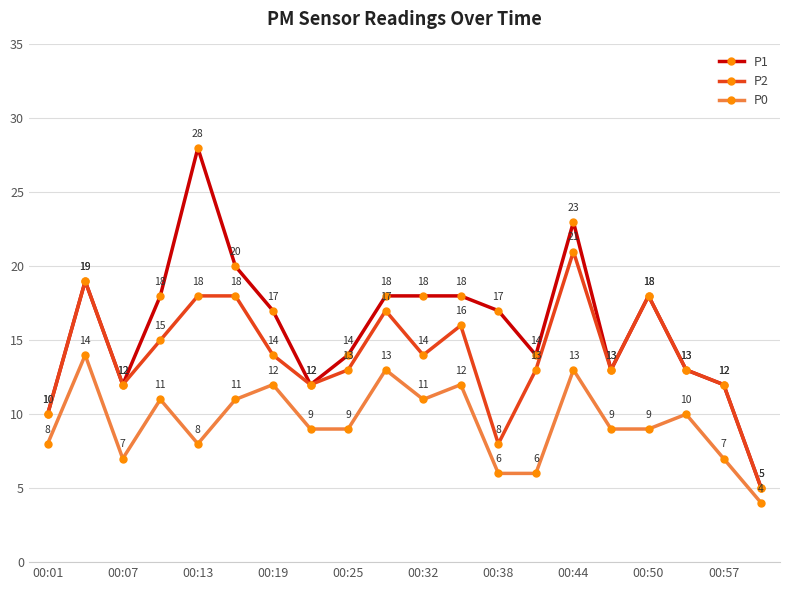

How many values in the P1 series are below 17?

9